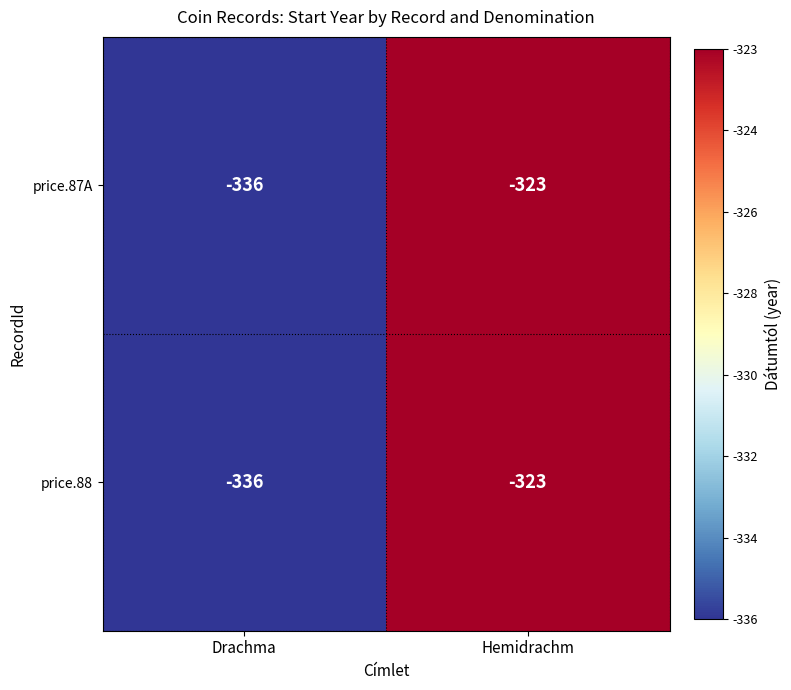

What is the total value across all series at Hemidrachm?

-646